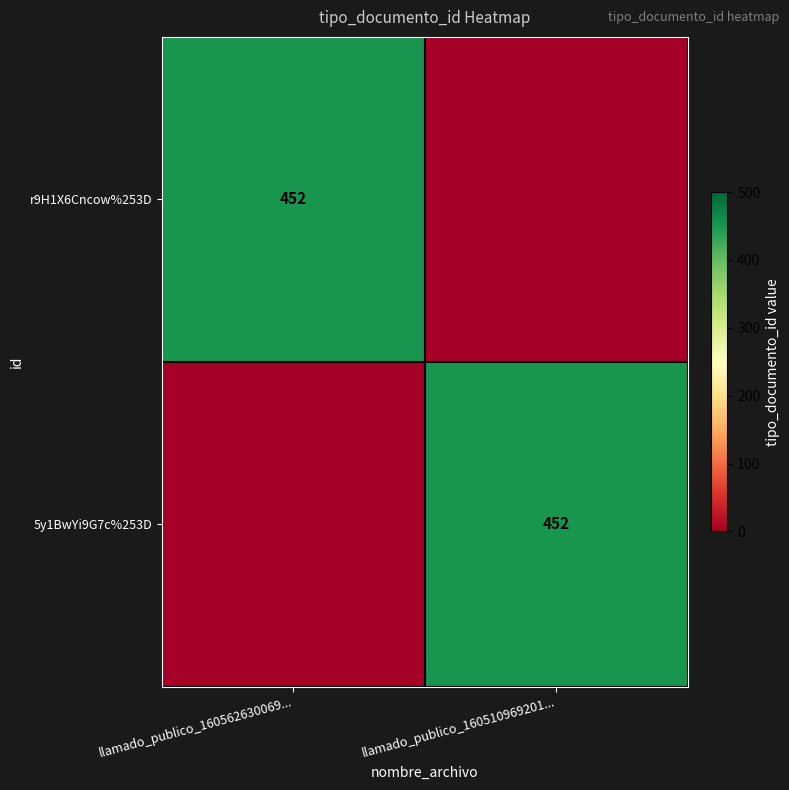

The value of 5y1BwYi9G7c%253D at llamado_publico_160510969201... is 452. True or false?

True